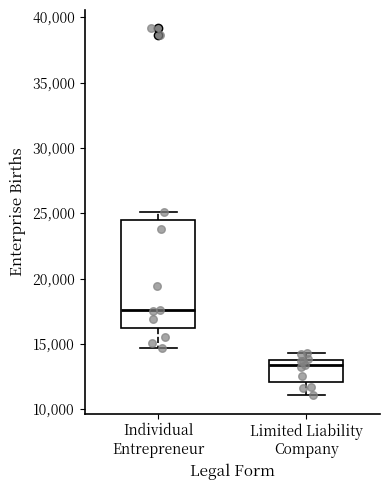

Which box is the tallest, from its lower edge to its upper edge?

Individual Entrepreneur